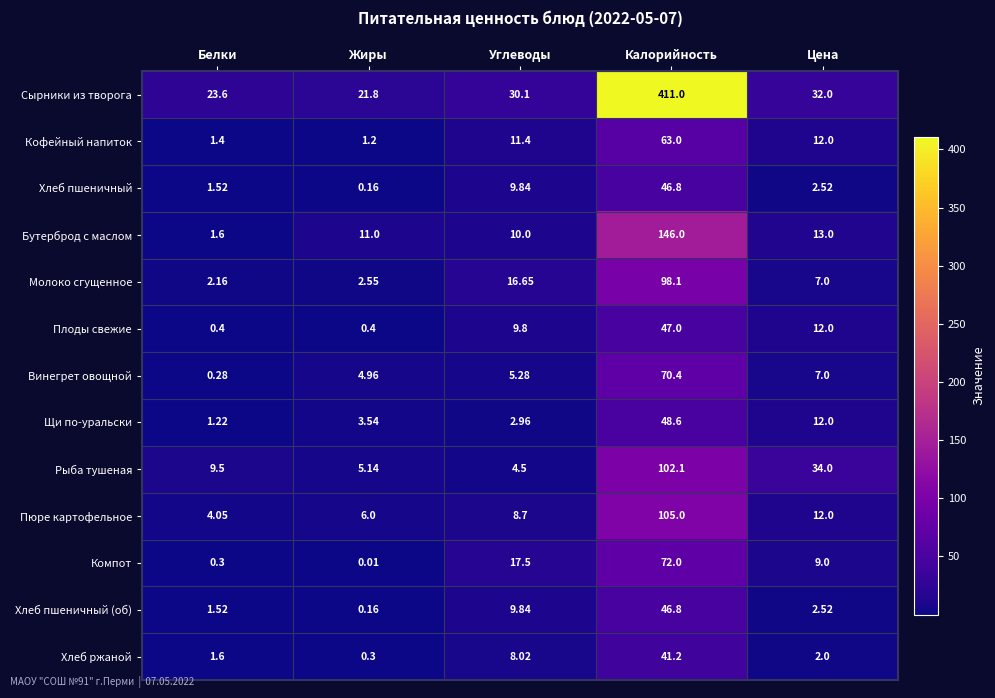

Which category has the lowest value across all series?

Жиры